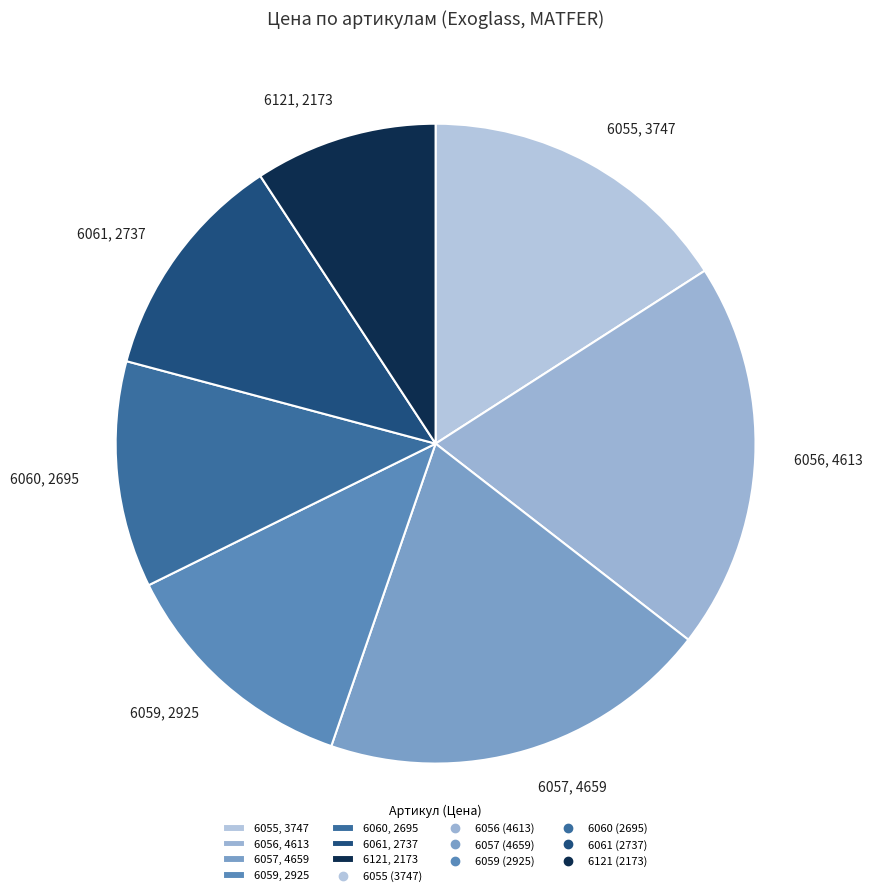

Does 6061 represent more than half of the total?

No